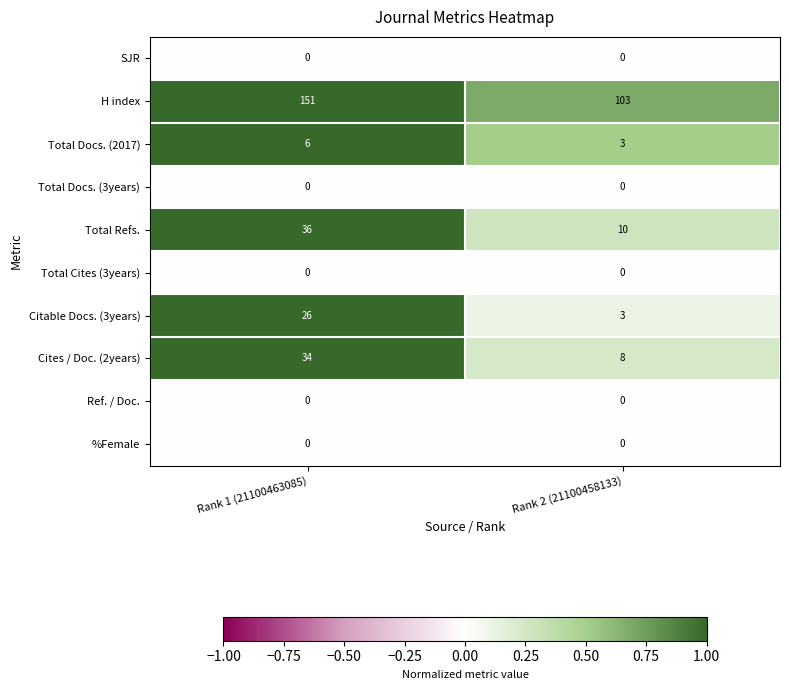

True or false: Ref. / Doc. has a value of 0 at Rank 2 (21100458133).

True